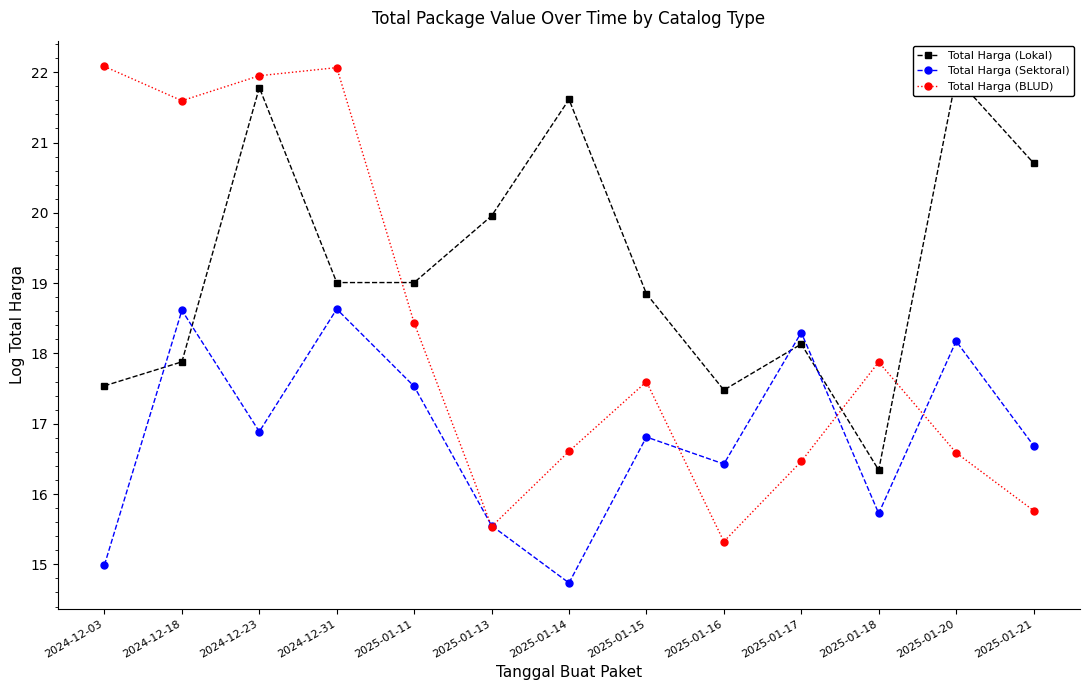

What is the value of the Total Harga (BLUD) point at the 8th from the left?

17.6